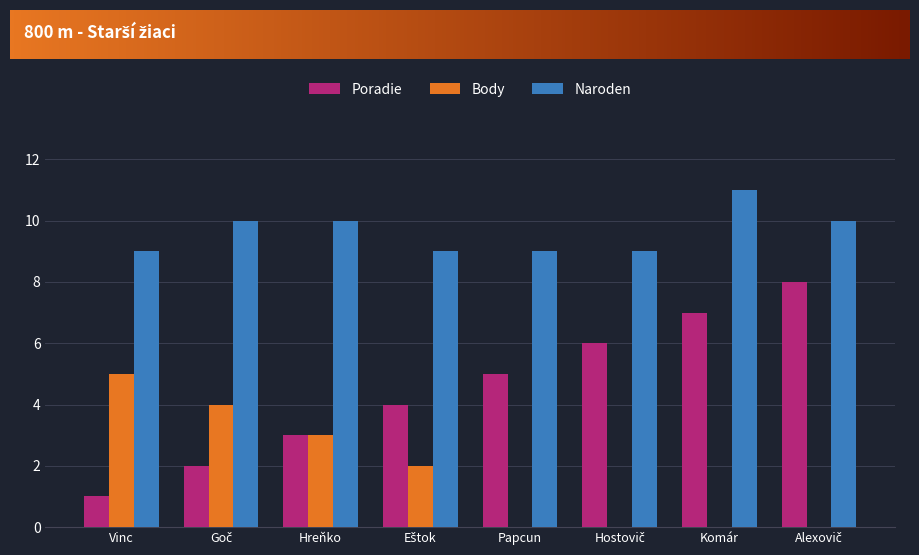

Which series has the widest spread of values?

Poradie